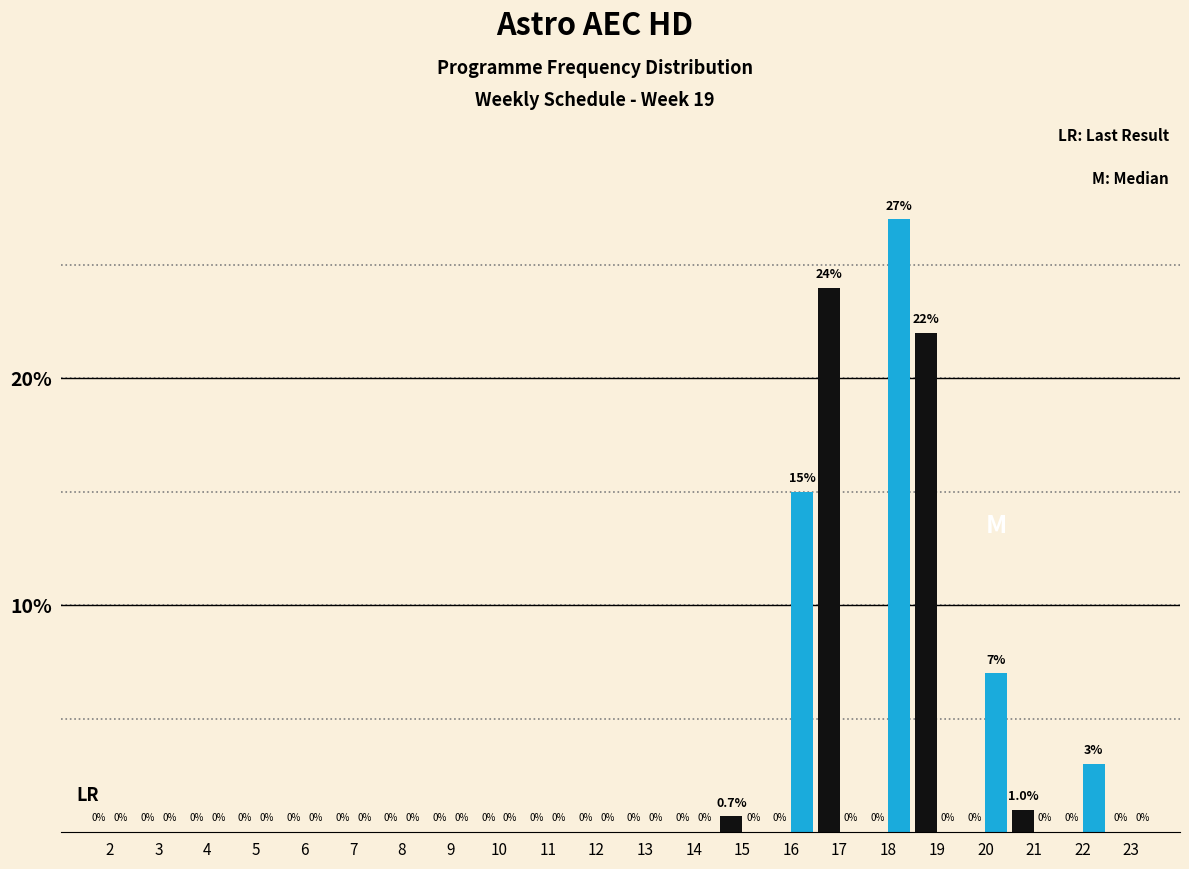

What is the greatest value displayed?

27.0